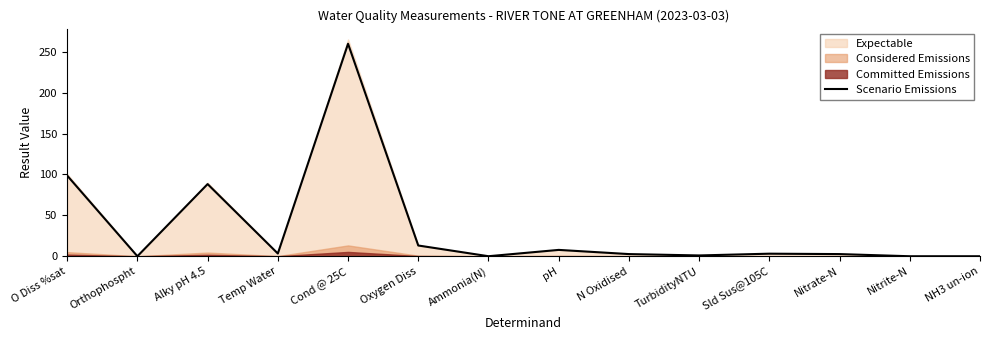

List the labels in order of value, largest first.

Cond @ 25C, O Diss %sat, Alky pH 4.5, Oxygen Diss, pH, Temp Water, Sld Sus@105C, N Oxidised, Nitrate-N, TurbidityNTU, Ammonia(N), Orthophospht, Nitrite-N, NH3 un-ion